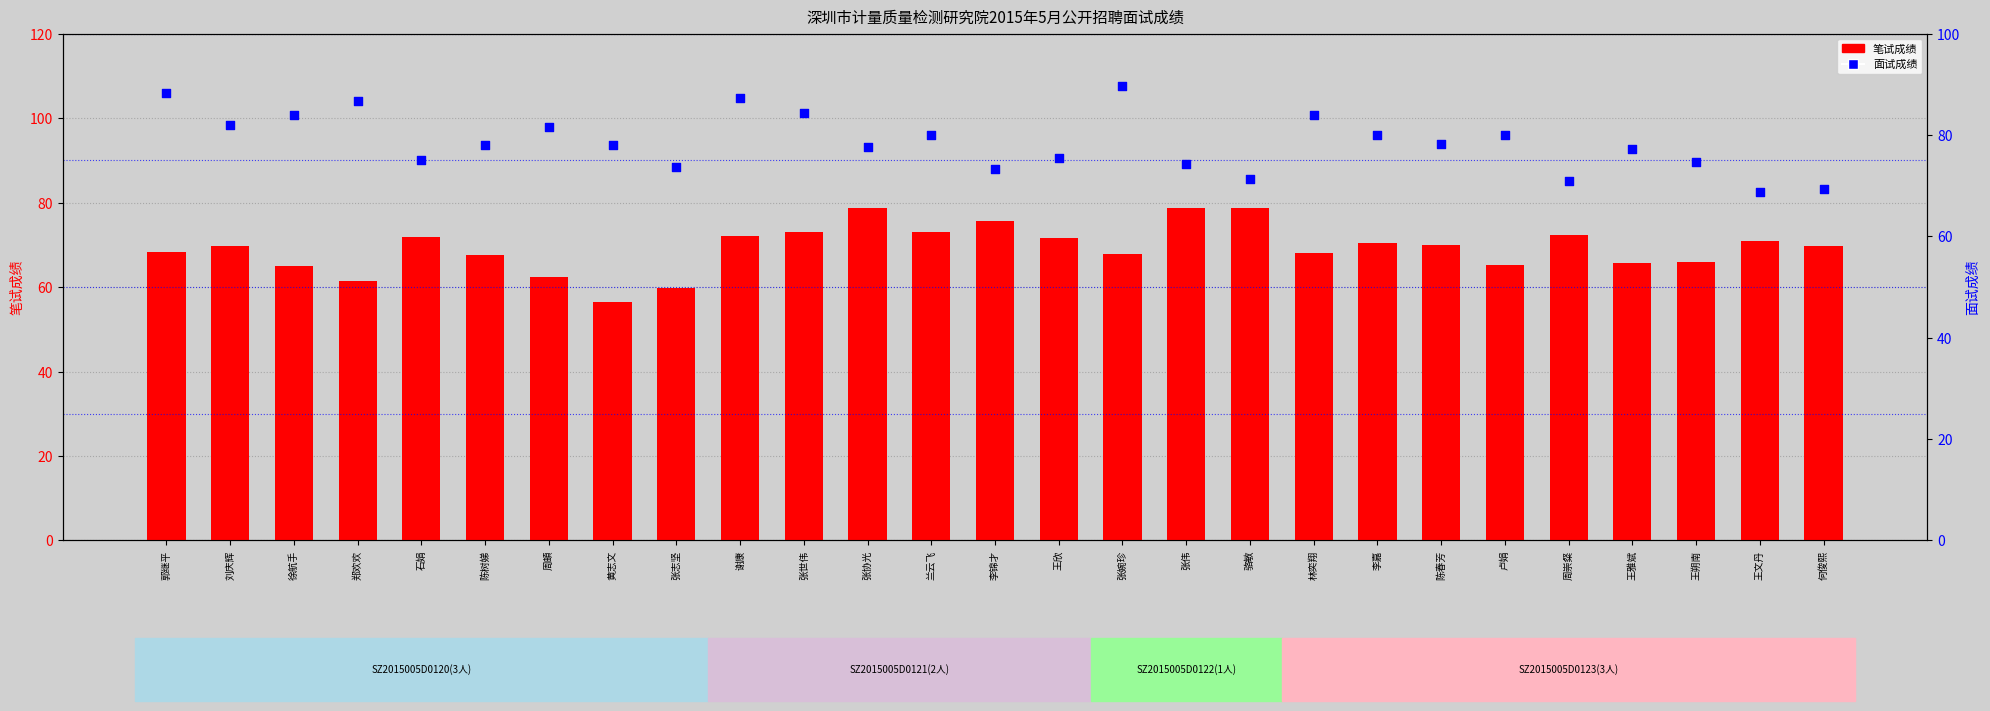

What are all the series names shown in the legend?

笔试成绩, 面试成绩